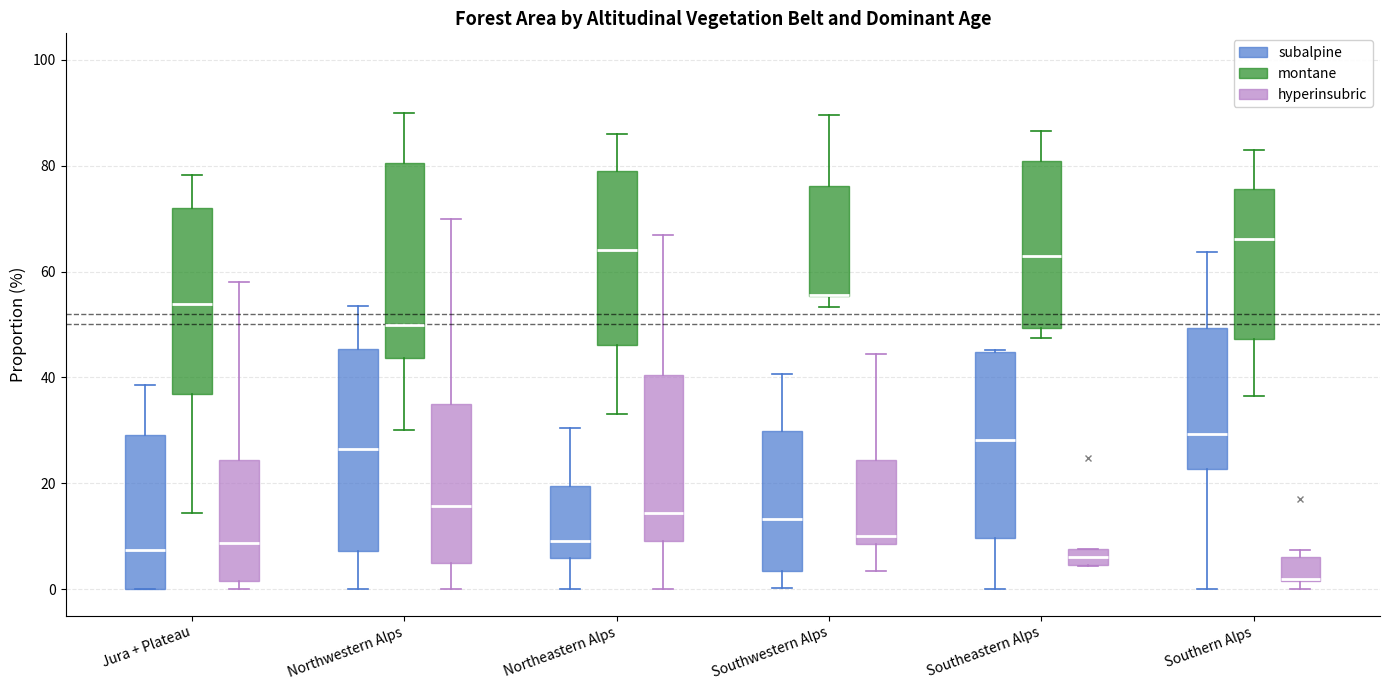

Where is the lower edge of the box for Southern Alps (hyperinsubric) on the y-axis? The values are not printed on the chart, so give them approximately, as read against the axis.

2